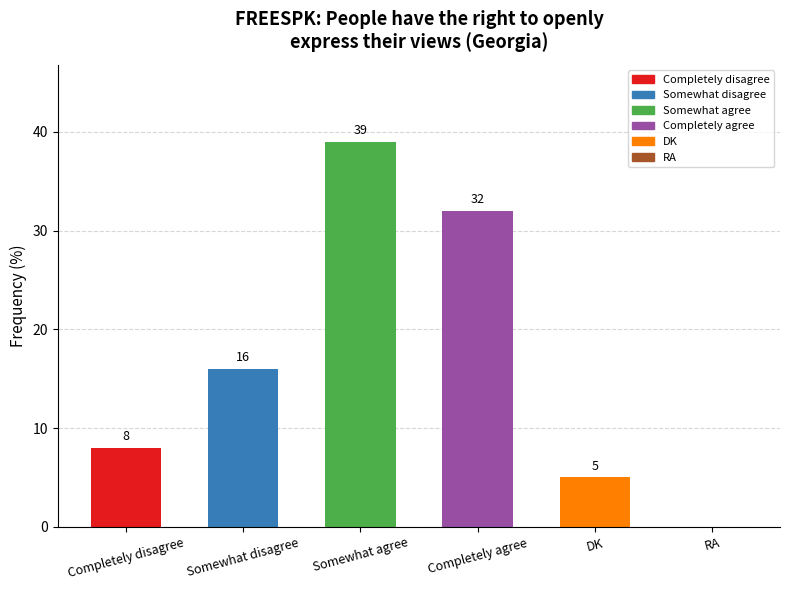

What is the ratio of the value at Completely agree to the value at Somewhat agree?

0.8